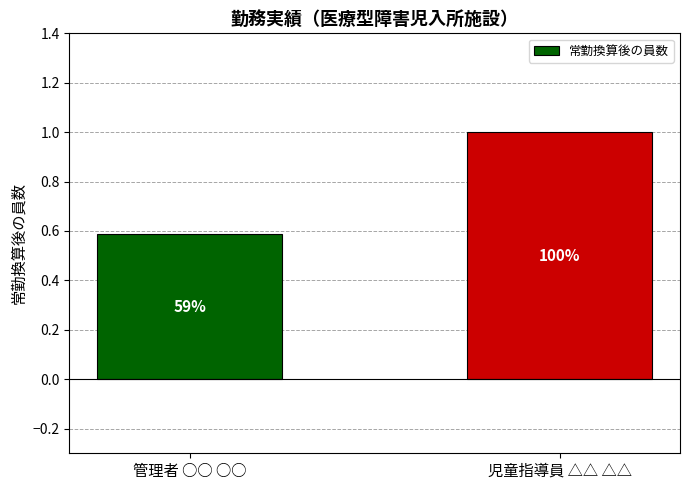

How many values are between 0 and 1?

2